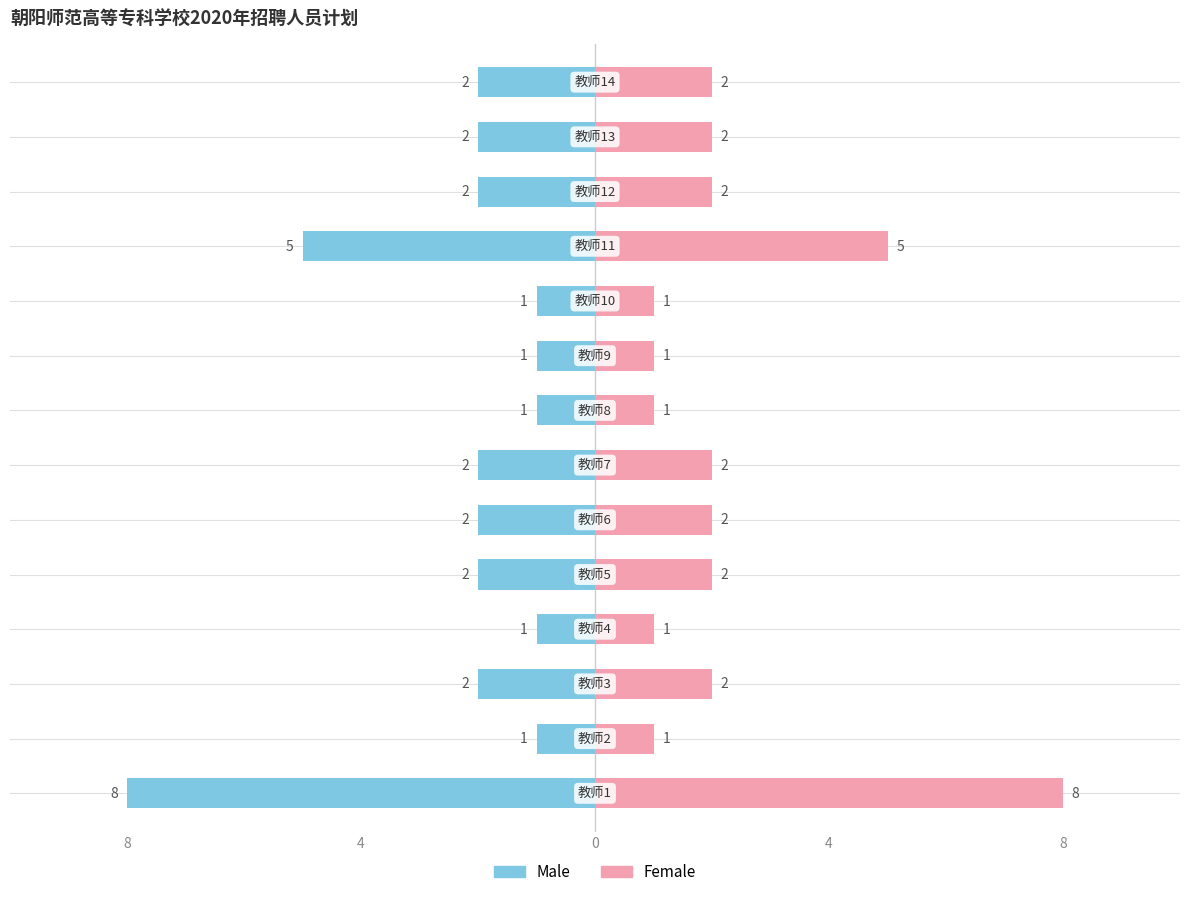

How many data points in Female are above 2?

2